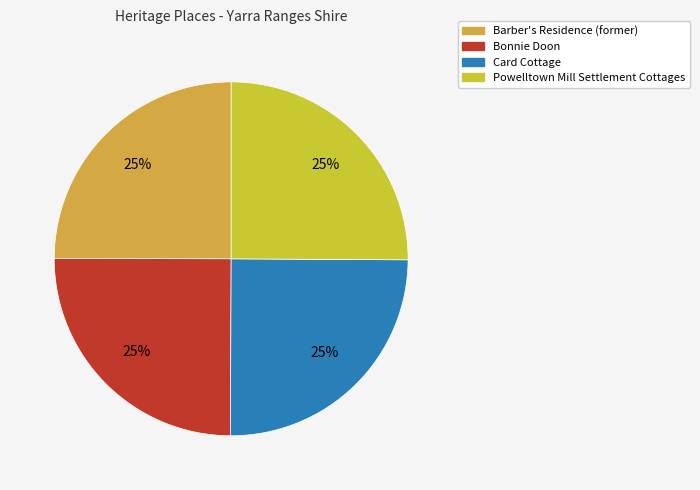

How many segments does this pie chart have?

4